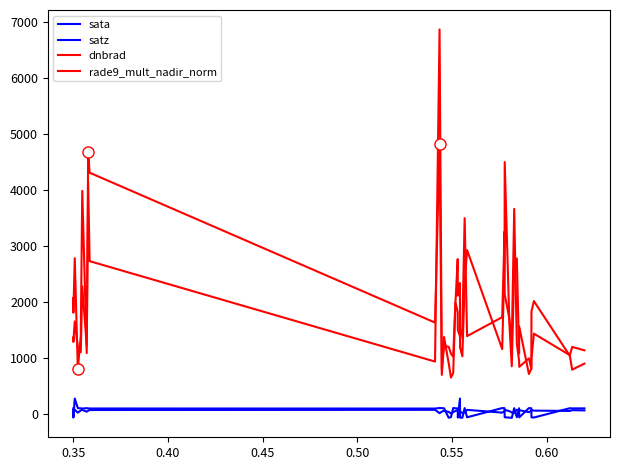

Does the chart display data point markers on the line(s)?

No